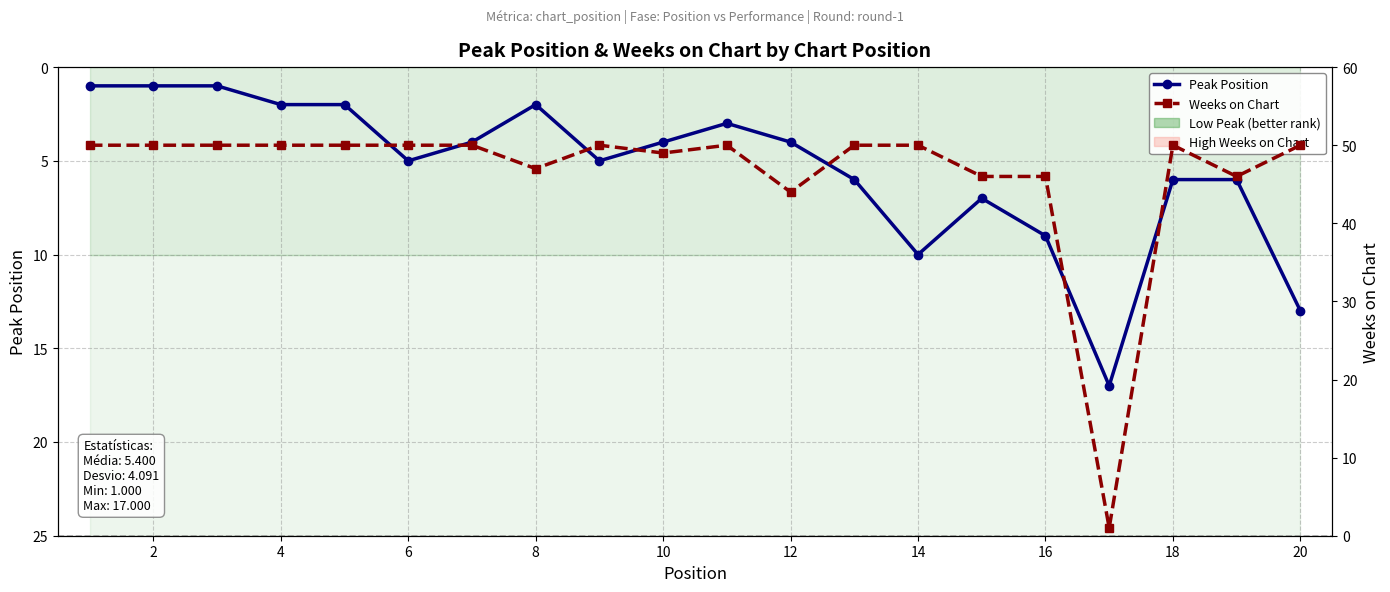

What is the greatest value displayed?

50